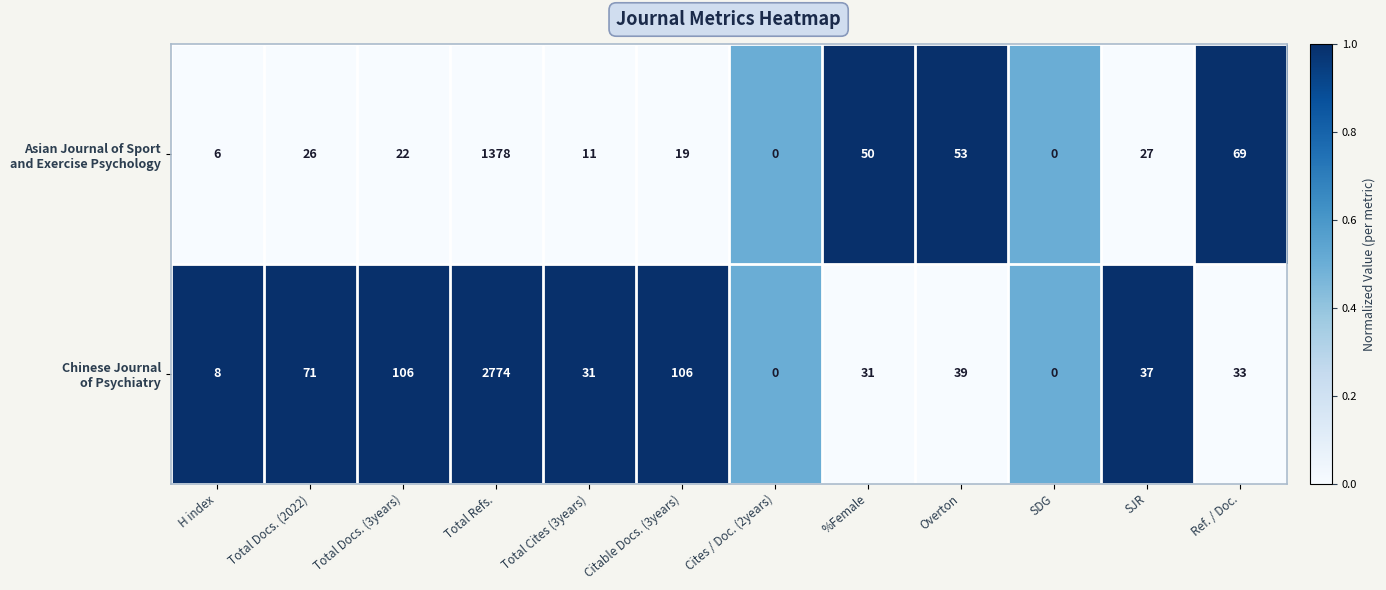

What is the total value across all series at Overton?

92